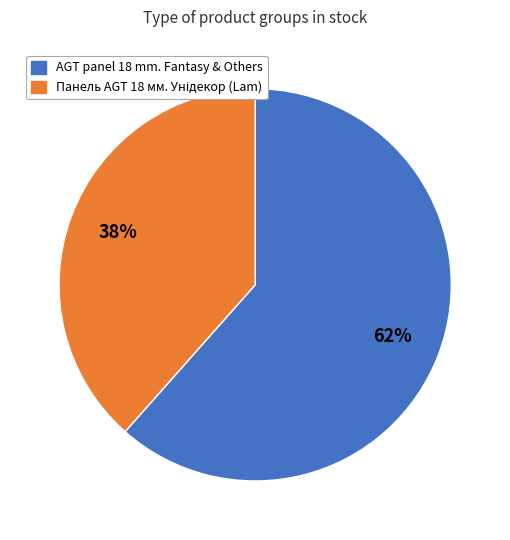

To the nearest percent, what is the average slice percentage?

50%